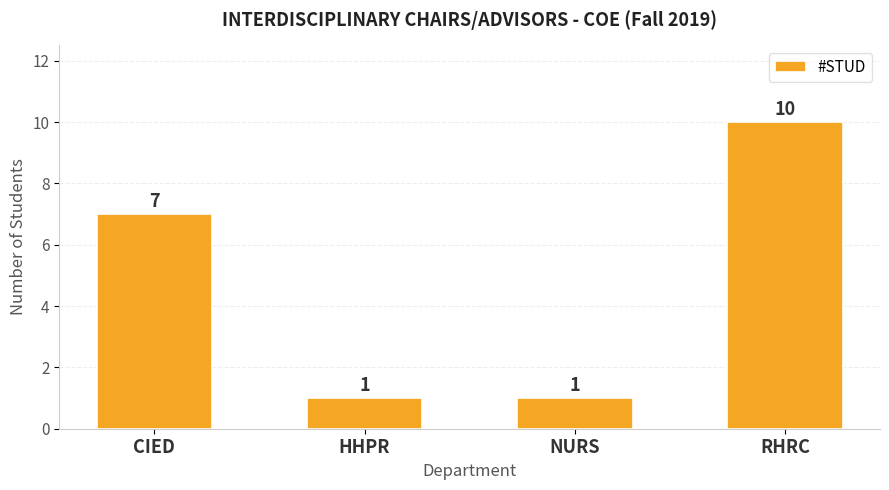

Which label corresponds to the largest value in the chart?

RHRC